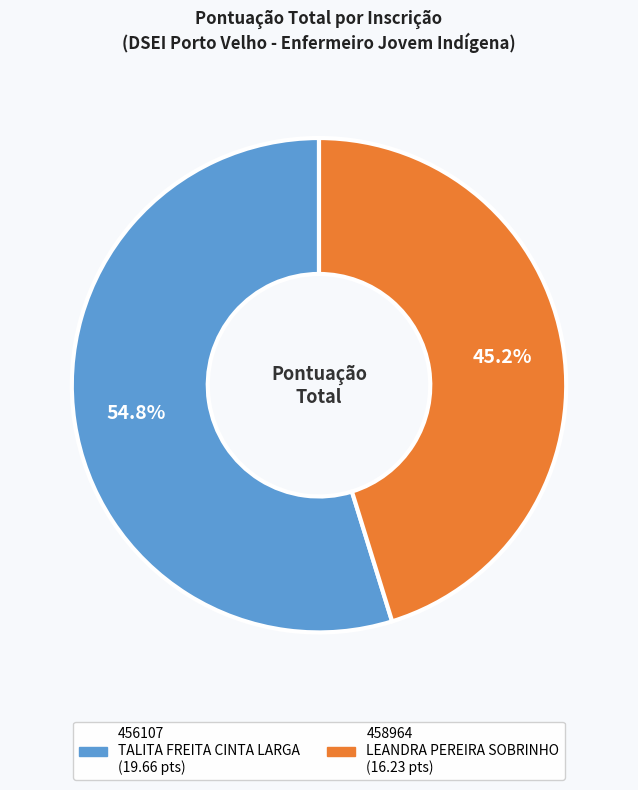

Which slice is the largest?

456107